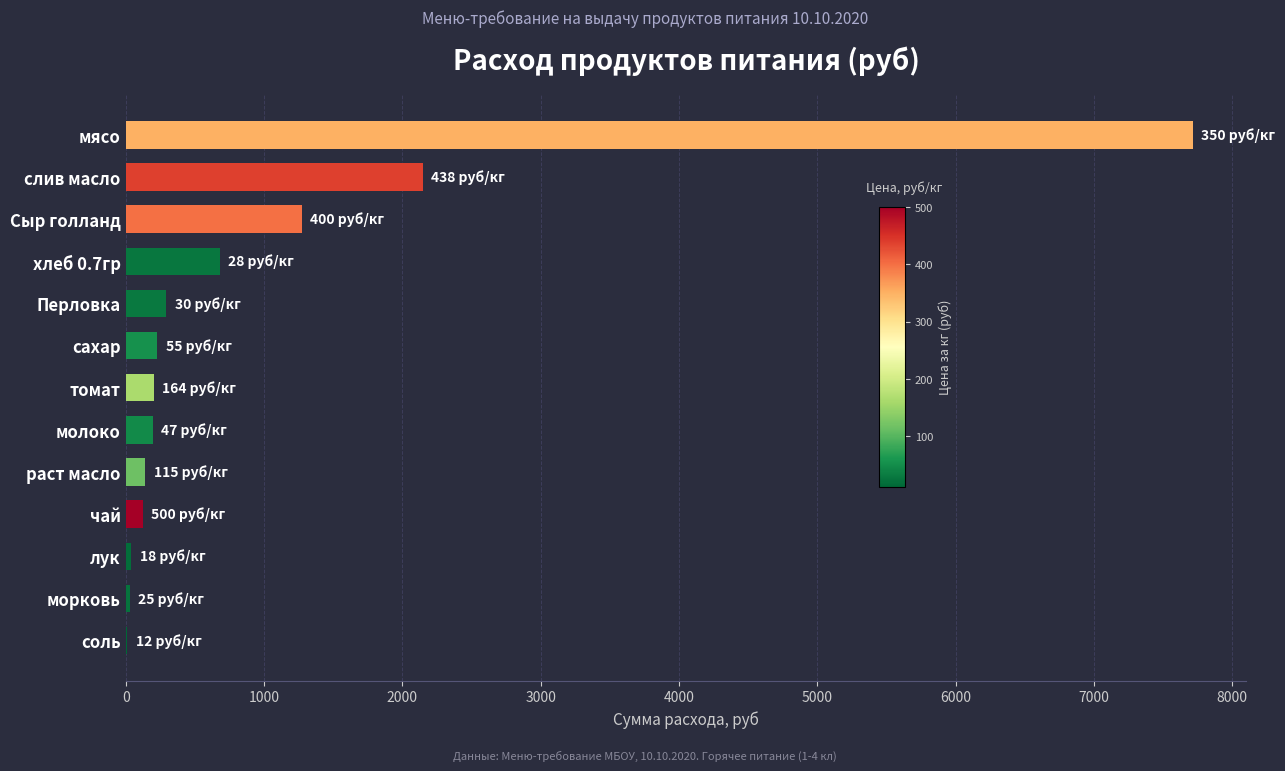

What is the greatest value displayed?

7717.5